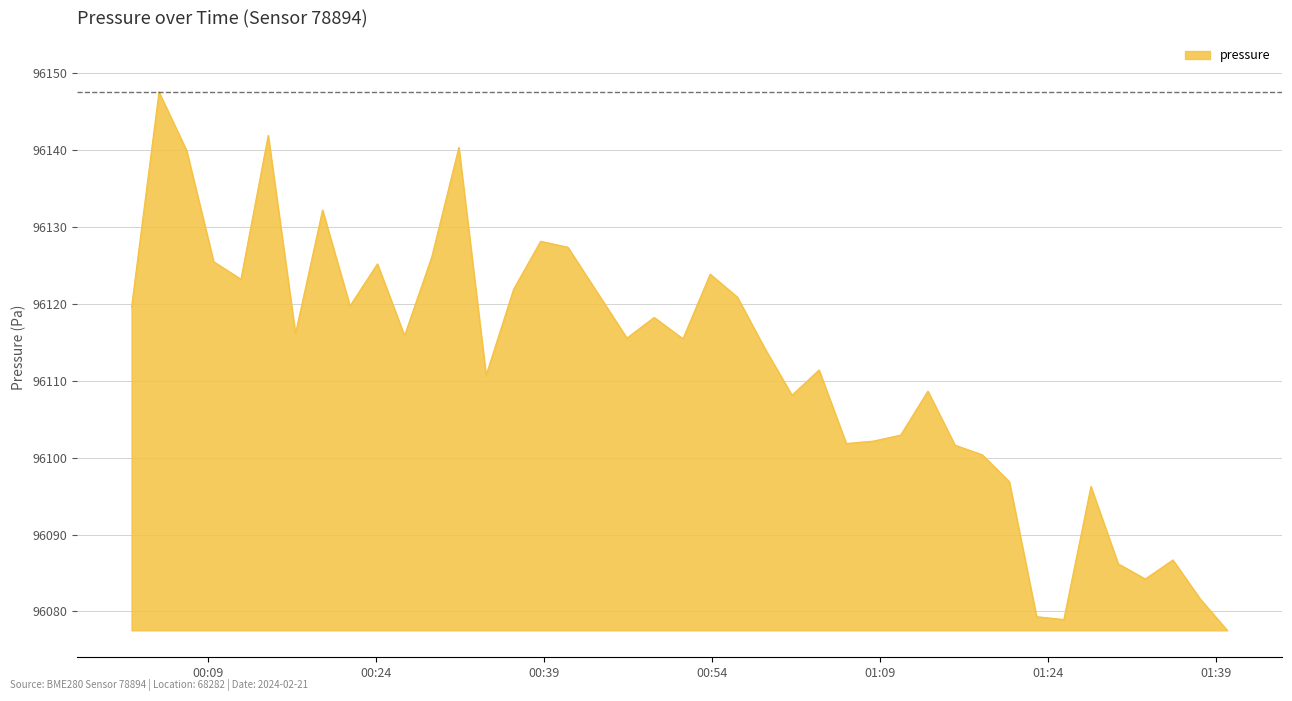

What is the difference between the maximum and minimum values?

70.1